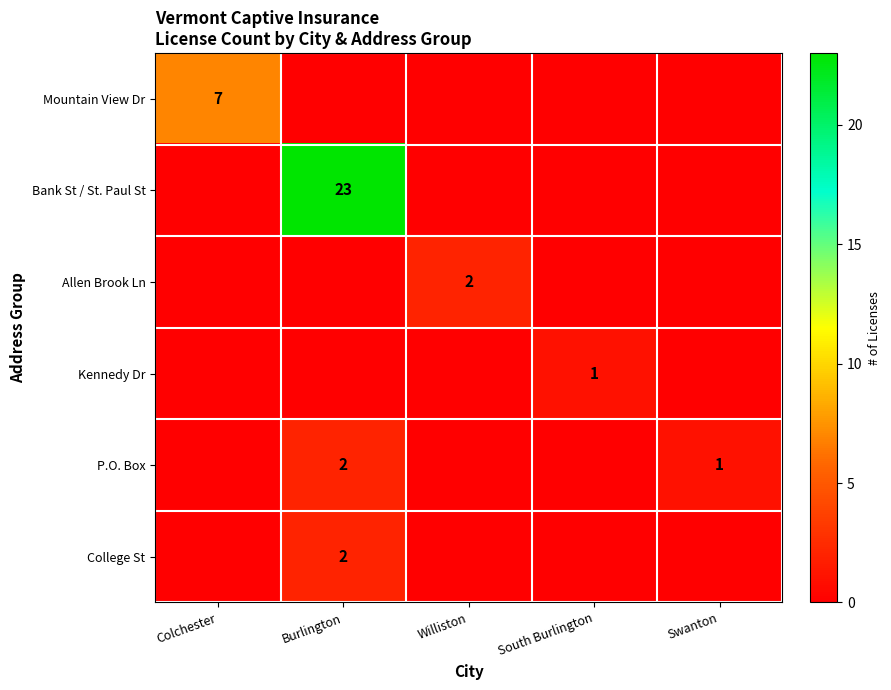

Is it true that Bank St / St. Paul St equals 23 at Burlington?

True